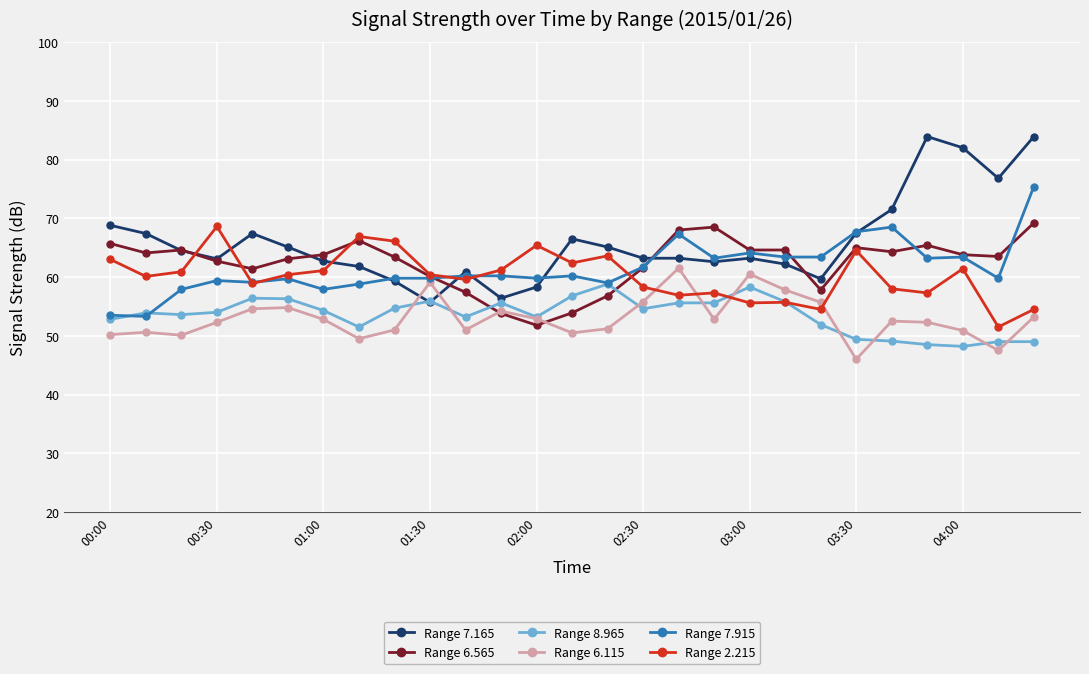

What is the minimum value for Range 2.215?

51.5